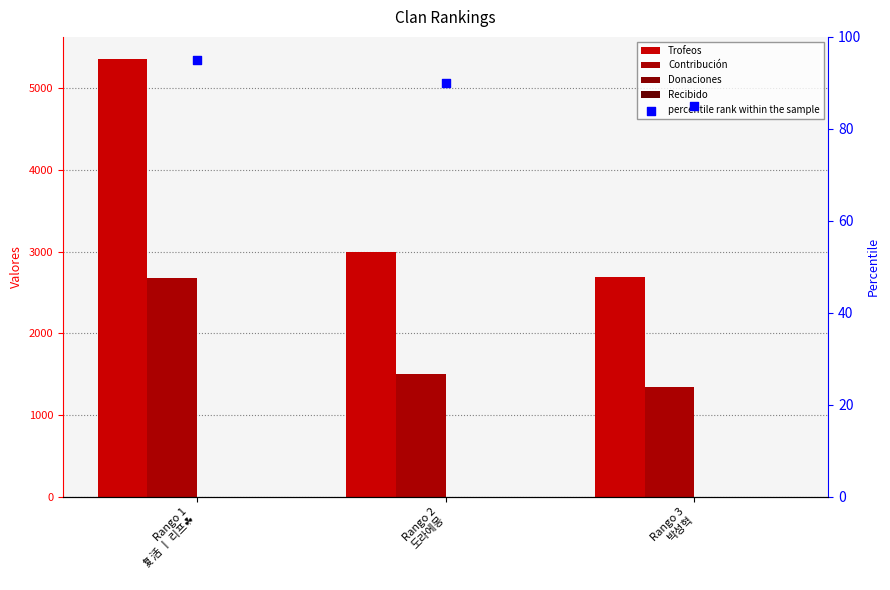

What is the total value across all series at Rango 1
复活 ㅣ 리프☘️?

8132